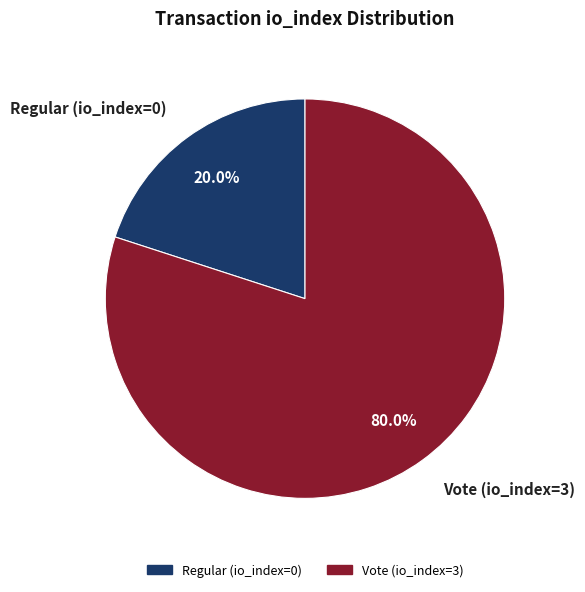

Rank the categories by value from highest to lowest.

Vote (io_index=3), Regular (io_index=0)